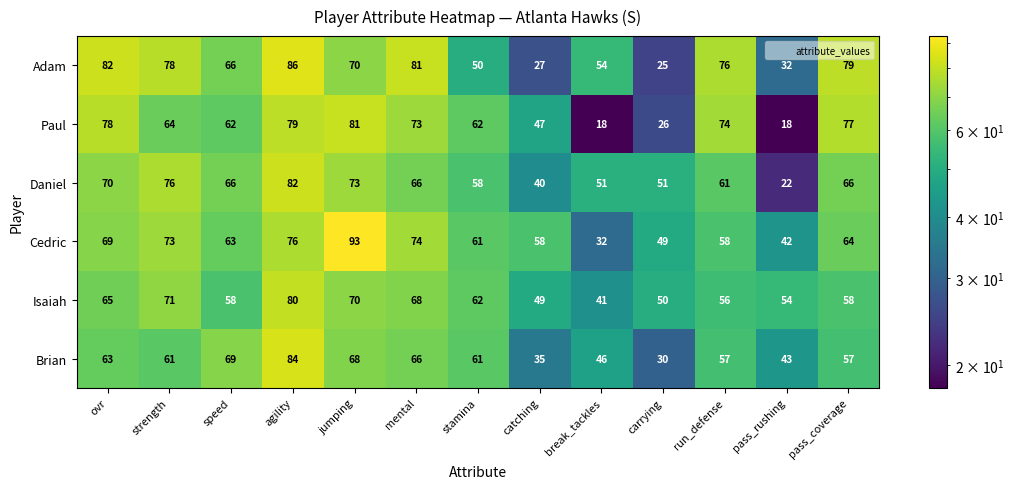

Read the Daniel value at jumping.

73